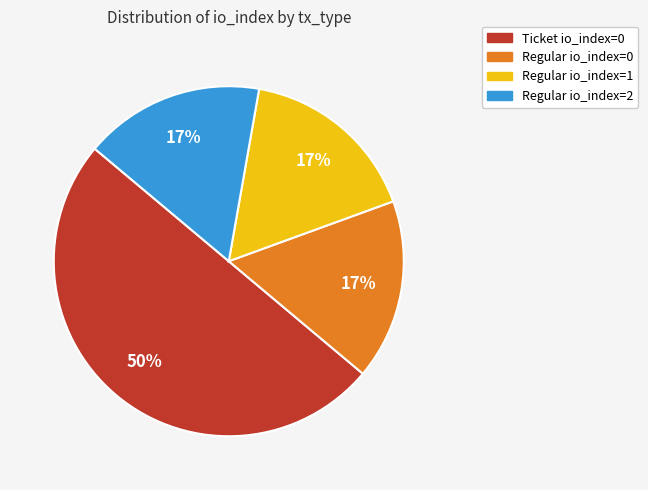

To the nearest percent, what is the difference between the largest and smallest slice percentages?

33%